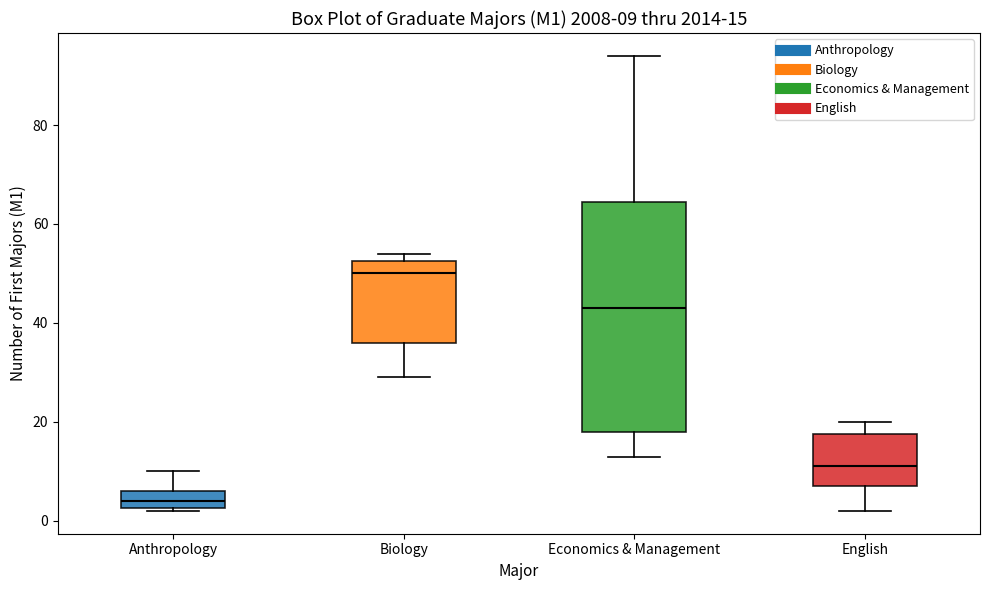

Which box is the tallest, from its lower edge to its upper edge?

Economics & Management